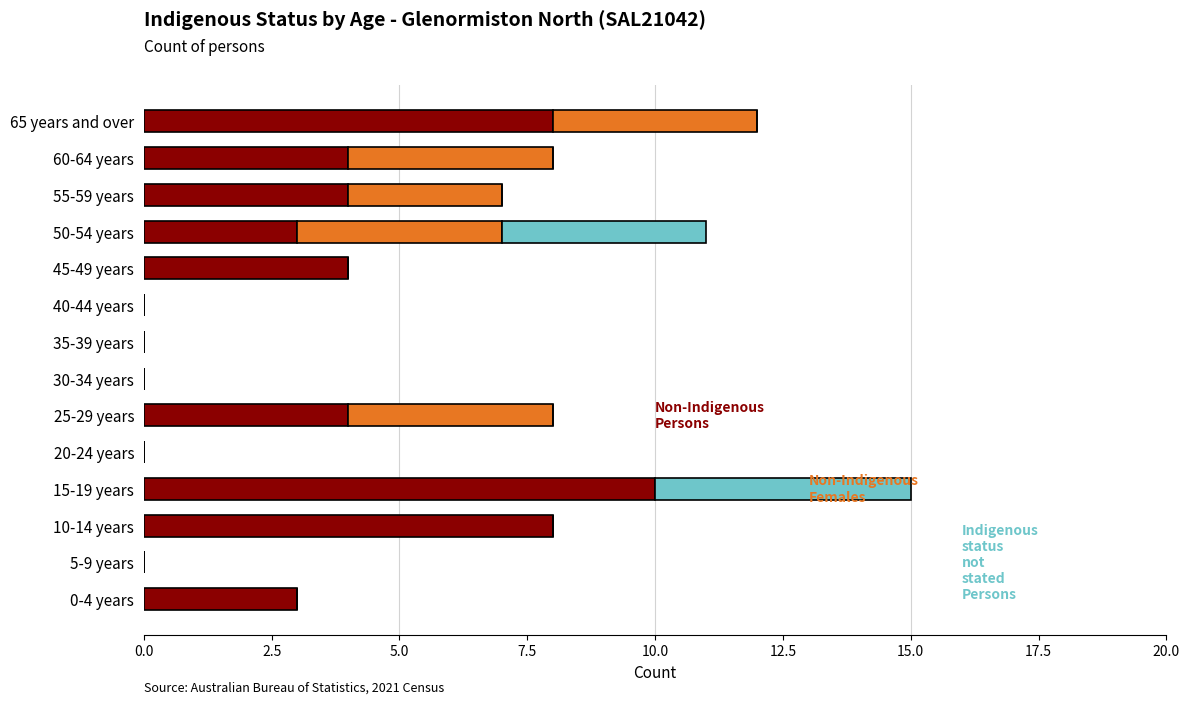

At which category is the sum across all series the highest?

15-19 years